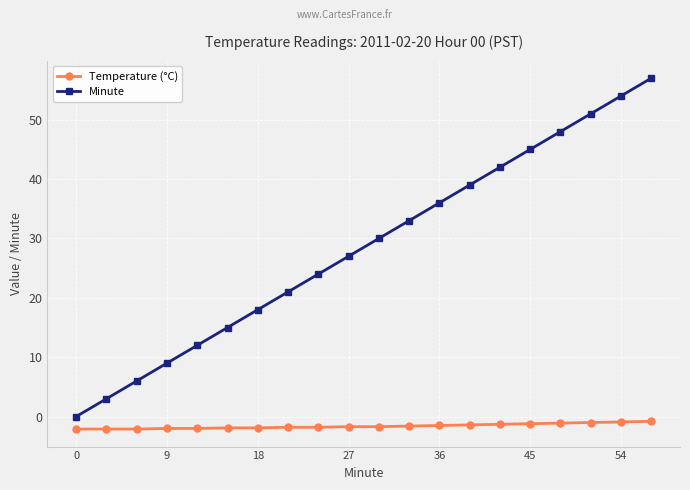

True or false: Minute and Temperature (°C) intersect in this chart.

False